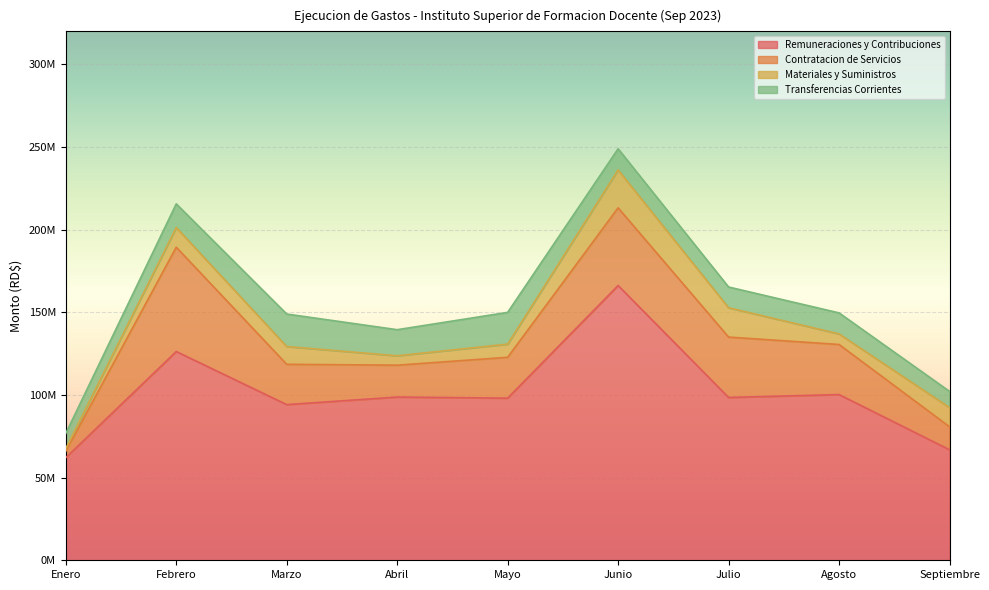

What is the smallest value displayed?

1595910.0